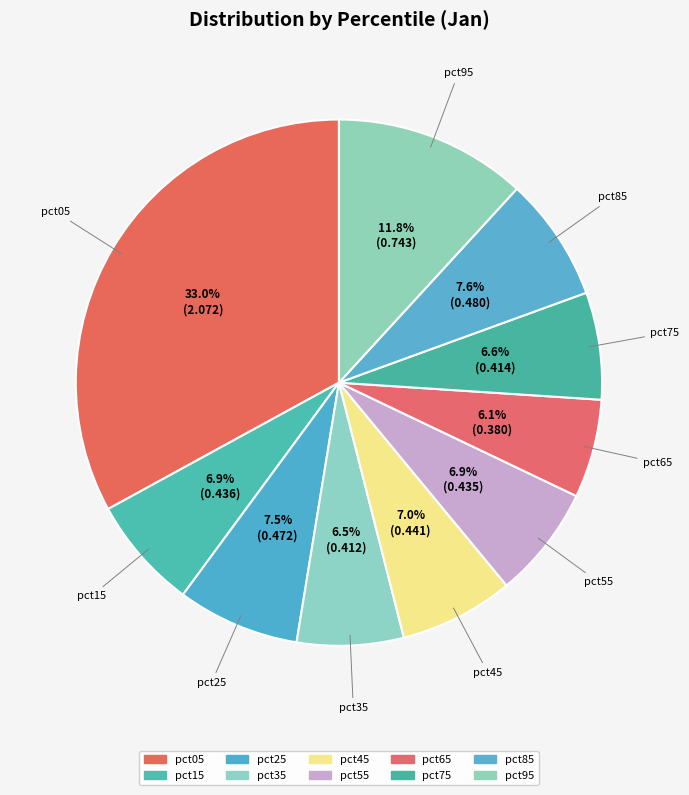

What percentage is the pct35 slice, to the nearest percent?

7%